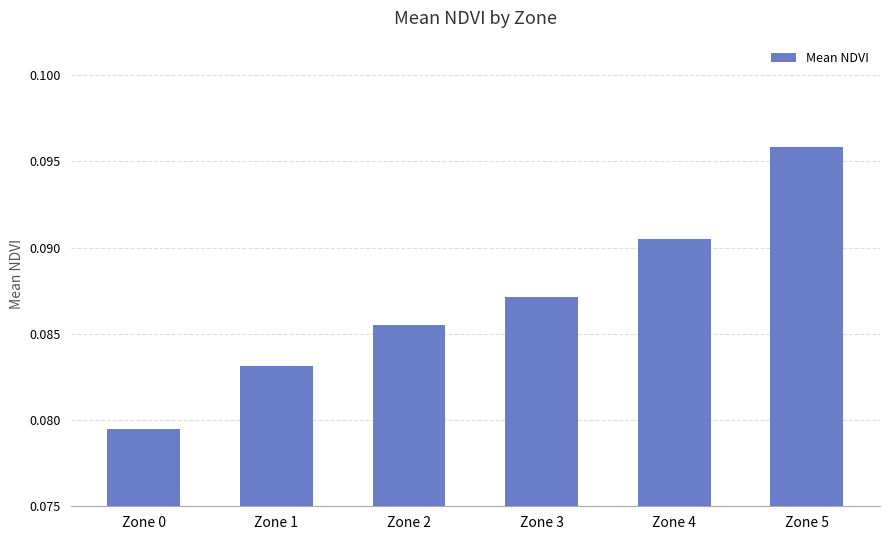

The chart shows a value of 0.0 at Zone 5. True or false?

False